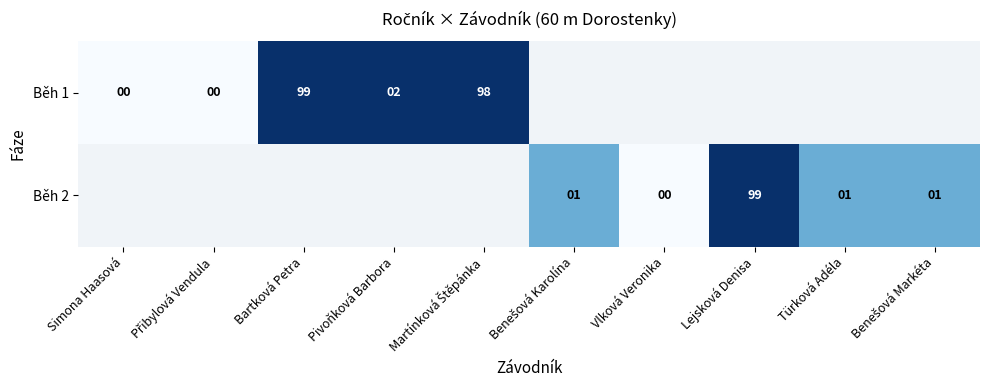

Which label corresponds to the smallest value in the chart?

Simona Haasová